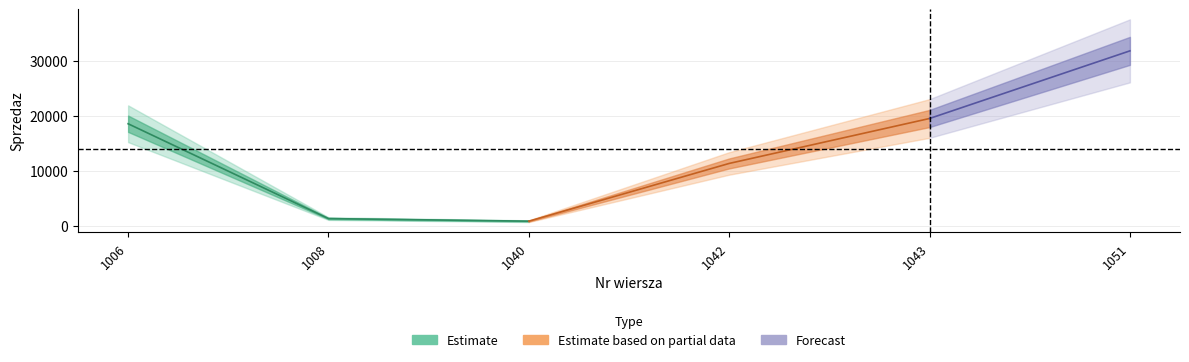

How many lines are shown in the chart?

1